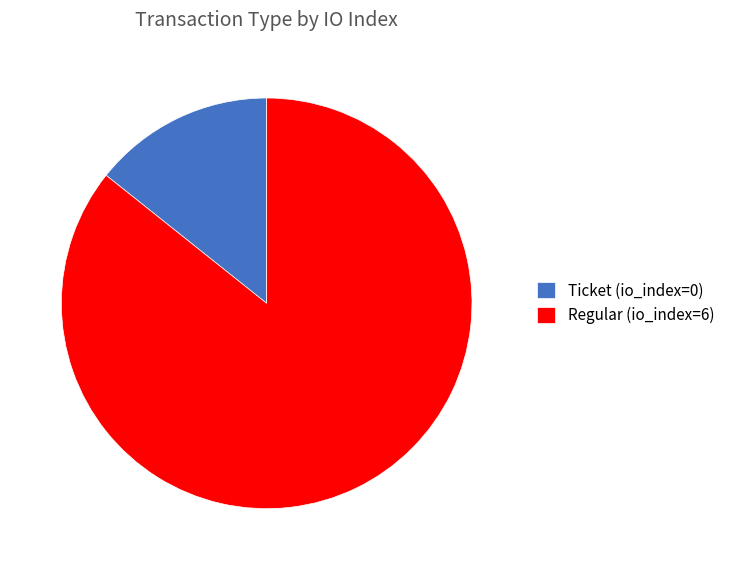

Does any single category account for the majority?

Yes